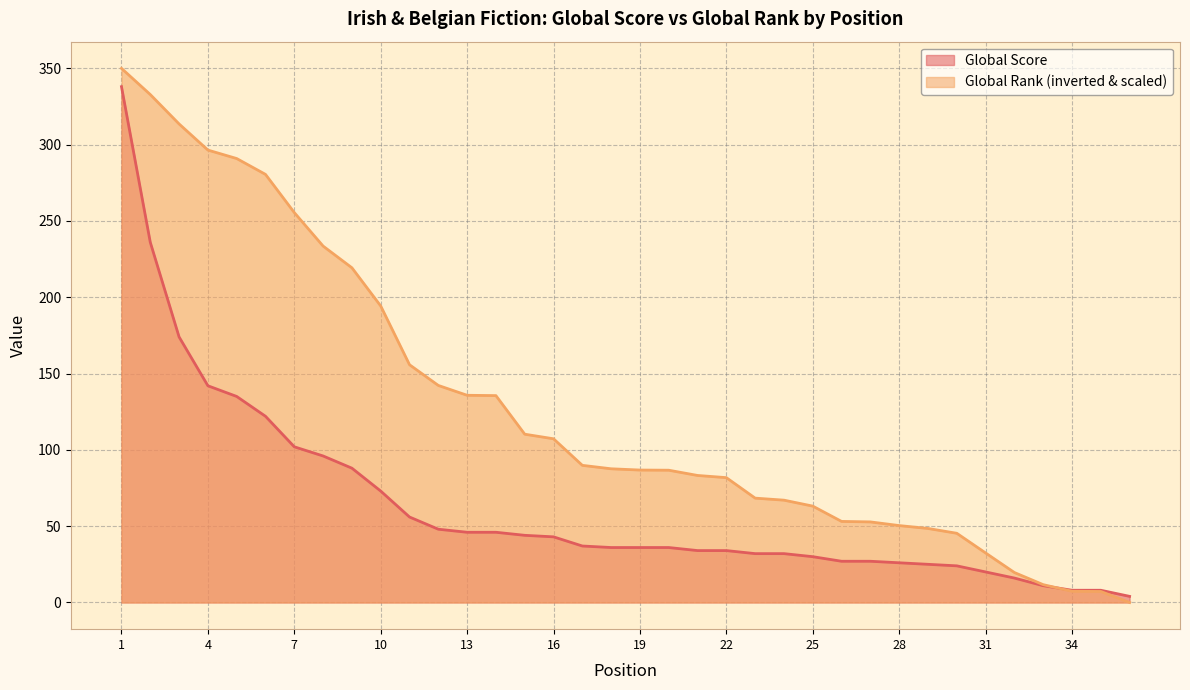

At which label does Global Score reach its minimum?

36